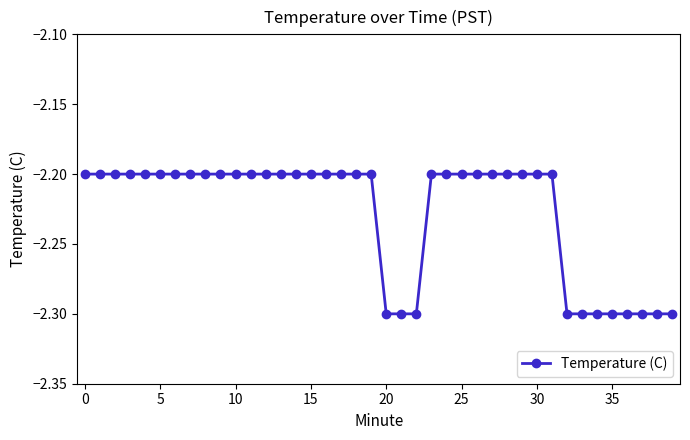

Reading left to right, what are all the values shown in this chart?

-2.2	-2.2	-2.2	-2.2	-2.2	-2.2	-2.2	-2.2	-2.2	-2.2	-2.2	-2.2	-2.2	-2.2	-2.2	-2.2	-2.2	-2.2	-2.2	-2.2	-2.3	-2.3	-2.3	-2.2	-2.2	-2.2	-2.2	-2.2	-2.2	-2.2	-2.2	-2.2	-2.3	-2.3	-2.3	-2.3	-2.3	-2.3	-2.3	-2.3